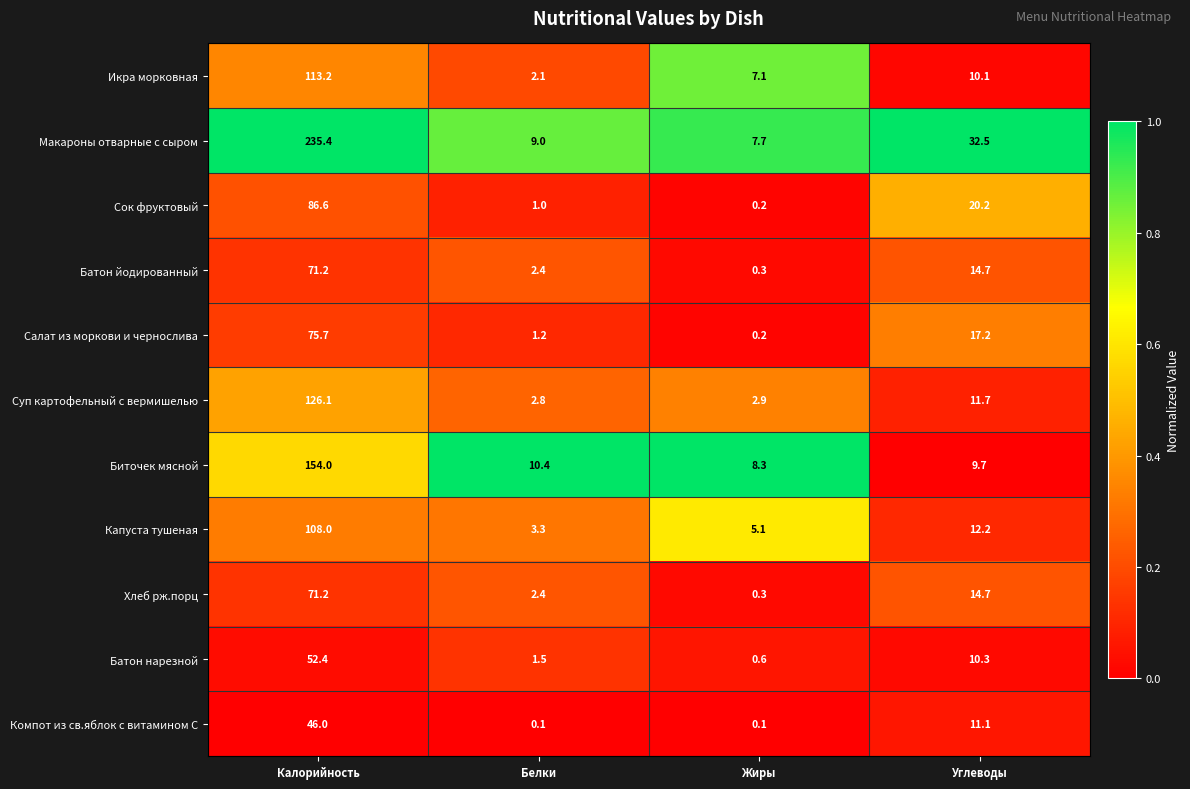

Rank the categories by Капуста тушеная value from lowest to highest.

Белки, Жиры, Углеводы, Калорийность